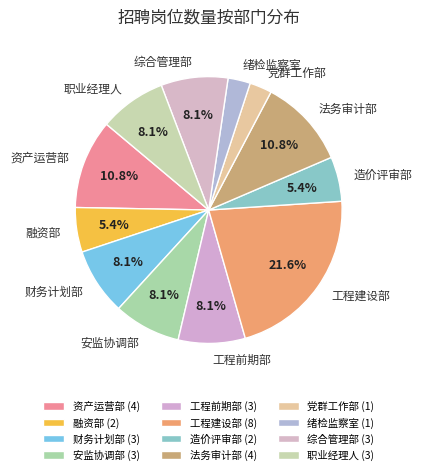

Combined, do 安监协调部 and 融资部 account for over 50%?

No